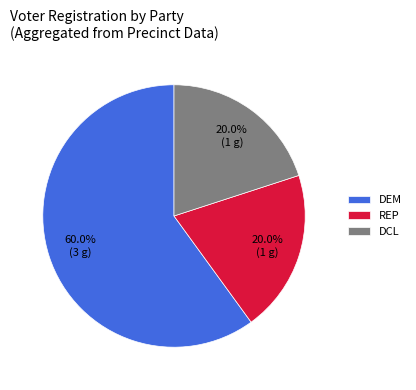

What percentage do DCL and DEM together represent?

80.0%